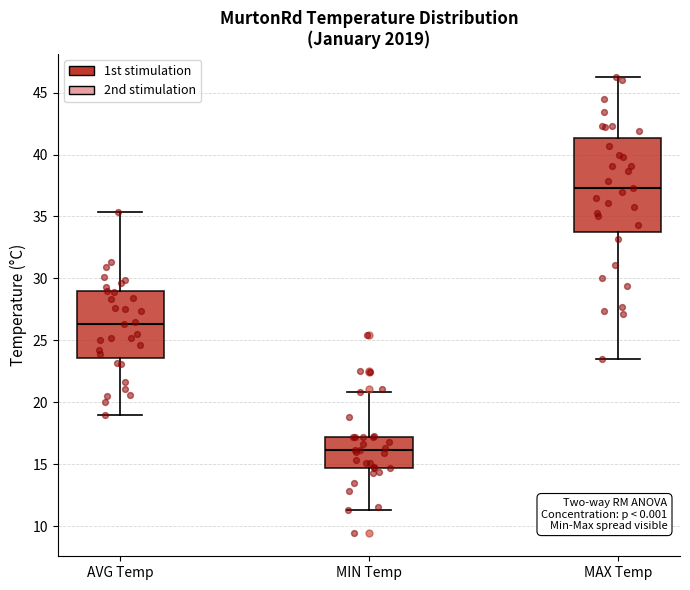

Reading left to right, read every box against the y-axis: the position of its median line, the range the box covers, and the ends of its whiskers. The values are not printed on the chart, so give them approximately, as read against the axis.

AVG Temp: median 26.5, box 23.5 to 29.0, whiskers 19.0 to 35.5
MIN Temp: median 16.0, box 14.5 to 17.0, whiskers 11.5 to 21.0
MAX Temp: median 37.5, box 34.0 to 41.5, whiskers 23.5 to 46.5